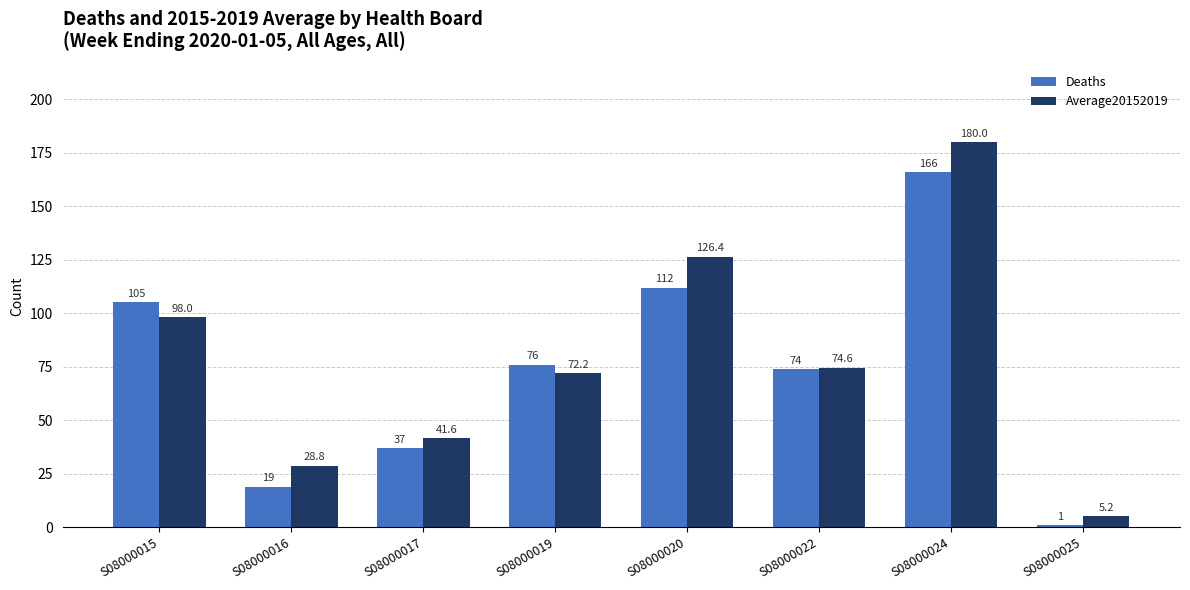

What is the greatest value displayed?

180.0